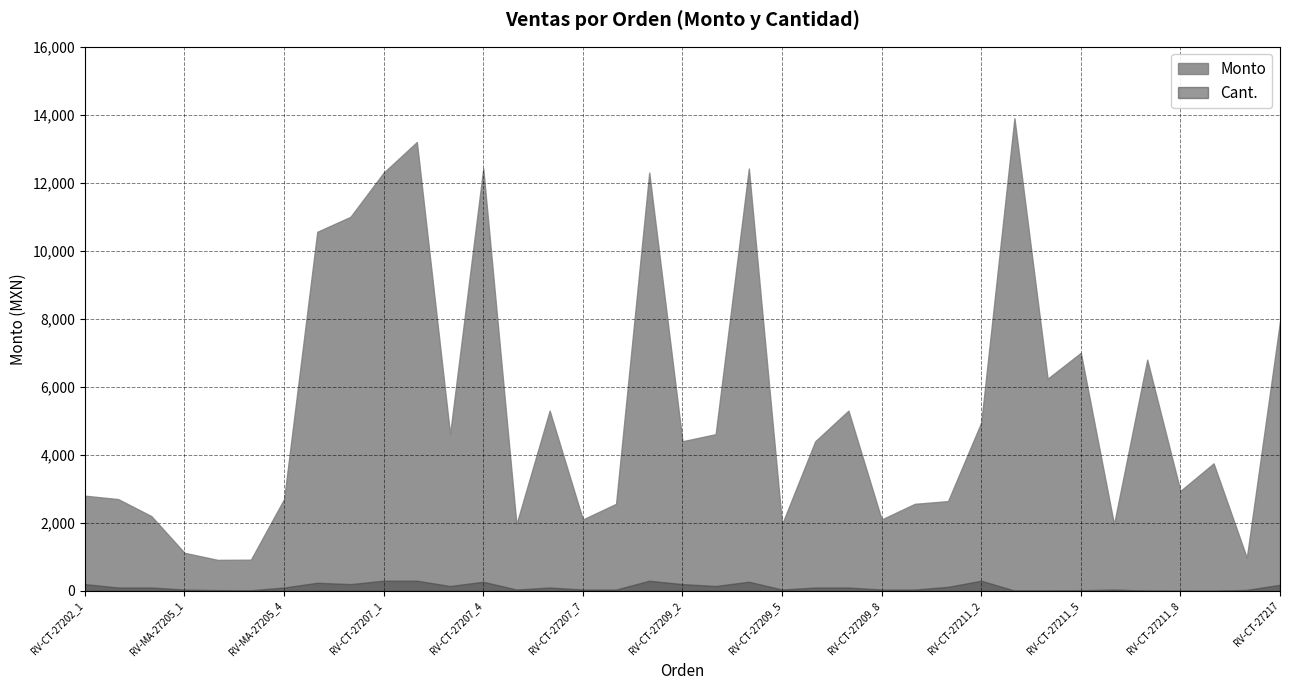

True or false: Monto and Cant. cross at least once.

False